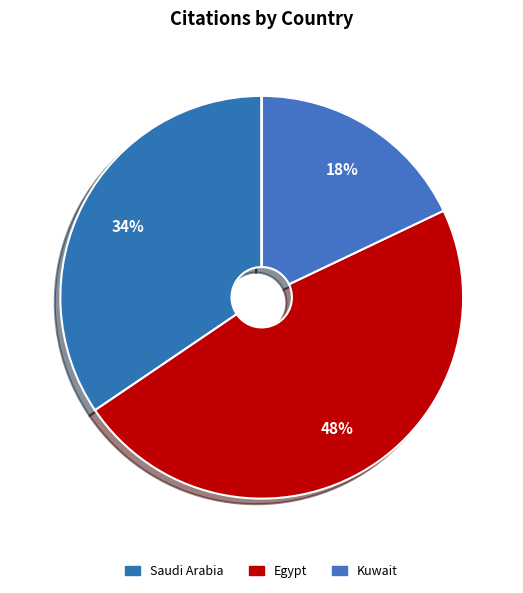

Which category has the biggest portion of the pie?

Egypt